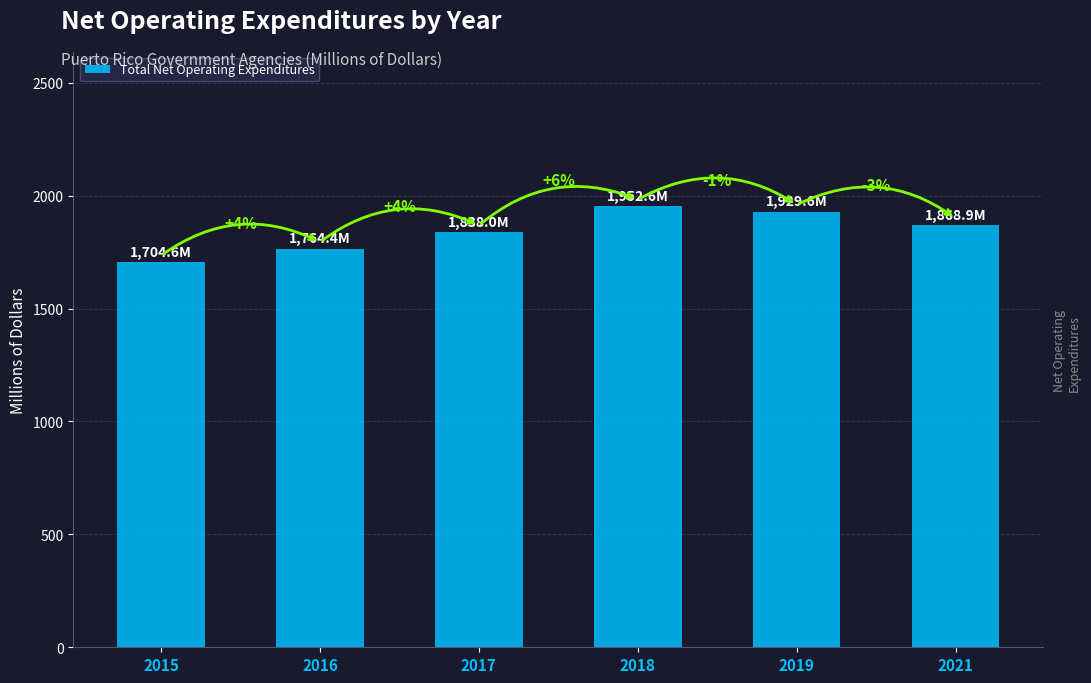

Does the chart contain any negative values?

No